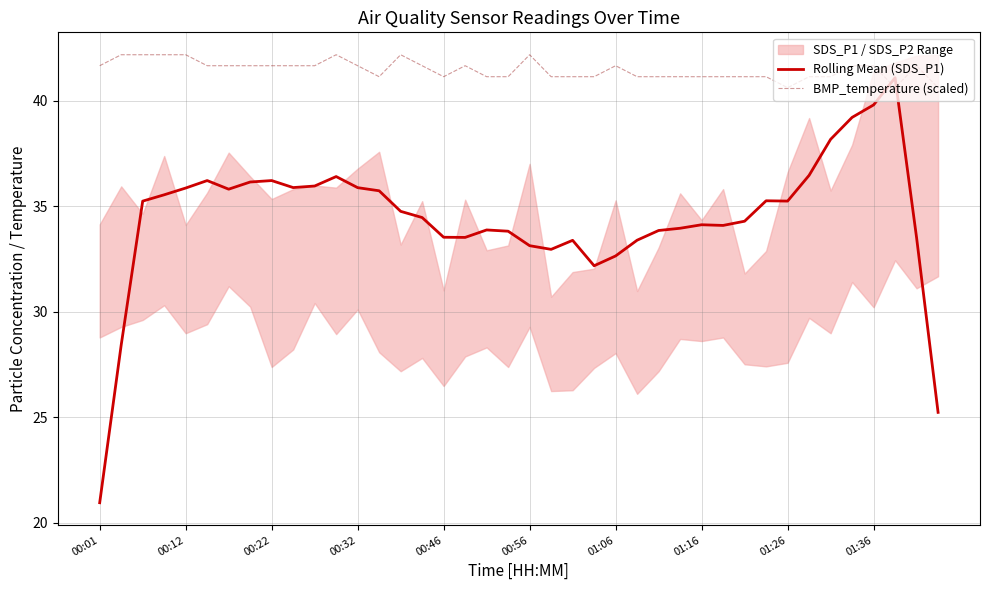

Which series ends up on top after the final intersection of Rolling Mean (SDS_P1) and BMP_temperature (scaled)?

BMP_temperature (scaled)